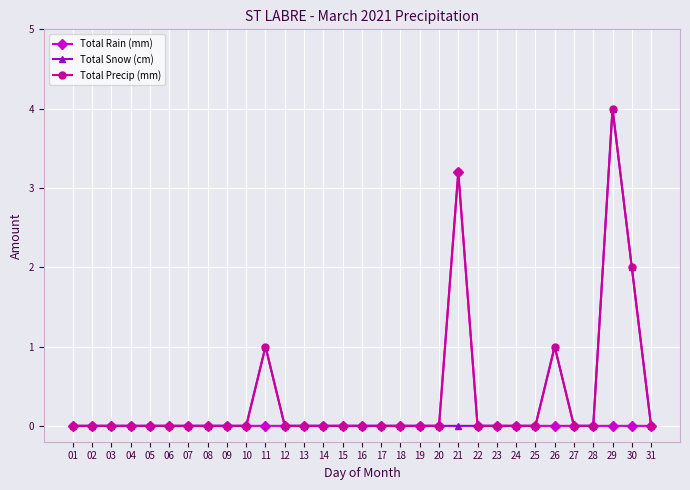

Which label corresponds to the largest value in the chart?

29